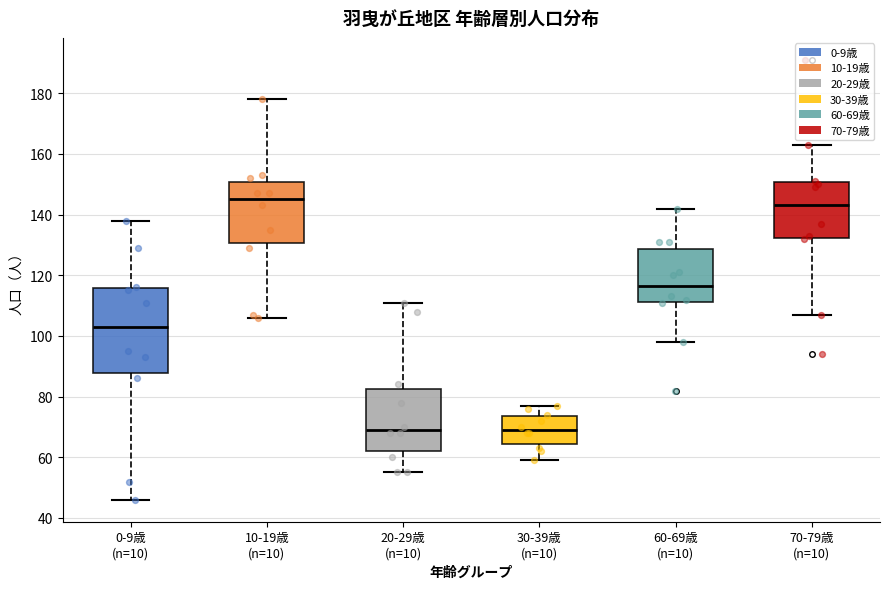

Reading left to right, read every box against the y-axis: the position of its median line, the range the box covers, and the ends of its whiskers. The values are not printed on the chart, so give them approximately, as read against the axis.

0-9歳 (n=10): median 104, box 88 to 116, whiskers 46 to 138
10-19歳 (n=10): median 146, box 130 to 150, whiskers 106 to 178
20-29歳 (n=10): median 70, box 62 to 82, whiskers 56 to 112
30-39歳 (n=10): median 70, box 64 to 74, whiskers 60 to 78
60-69歳 (n=10): median 116, box 112 to 128, whiskers 98 to 142
70-79歳 (n=10): median 144, box 132 to 150, whiskers 108 to 164